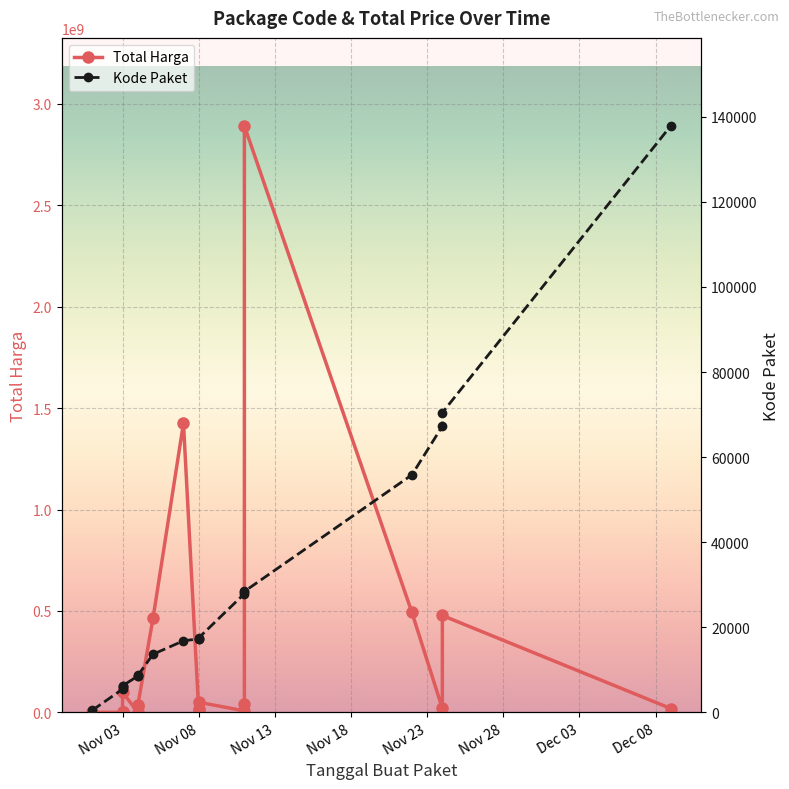

How many data points does each series have?

20